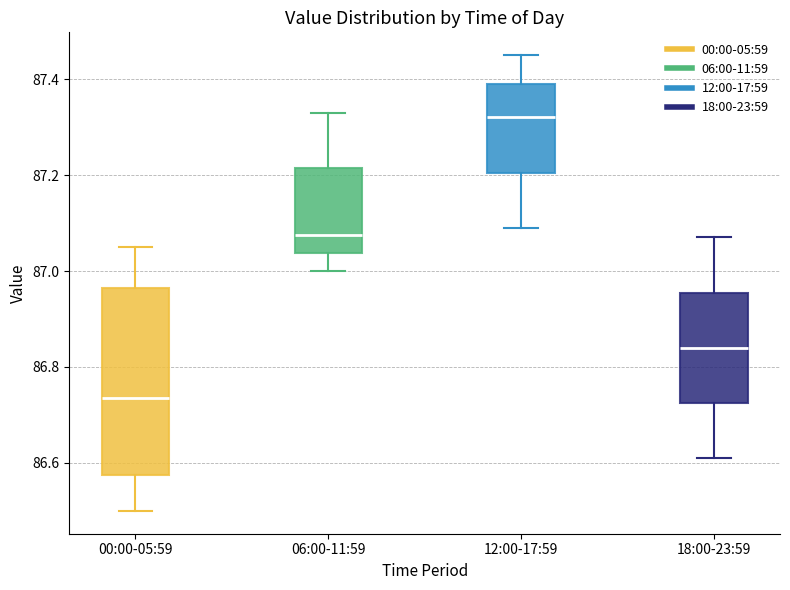

Reading left to right, transcribe this box plot: for each box, give where its median line is, the range the box spans, and where its two whiskers end, as read against the y-axis. The values are not printed on the chart, so give them approximately, as read against the axis.

00:00-05:59: median 86.74, box 86.58 to 86.96, whiskers 86.50 to 87.06
06:00-11:59: median 87.08, box 87.04 to 87.22, whiskers 87.00 to 87.34
12:00-17:59: median 87.32, box 87.20 to 87.40, whiskers 87.10 to 87.46
18:00-23:59: median 86.84, box 86.72 to 86.96, whiskers 86.62 to 87.08